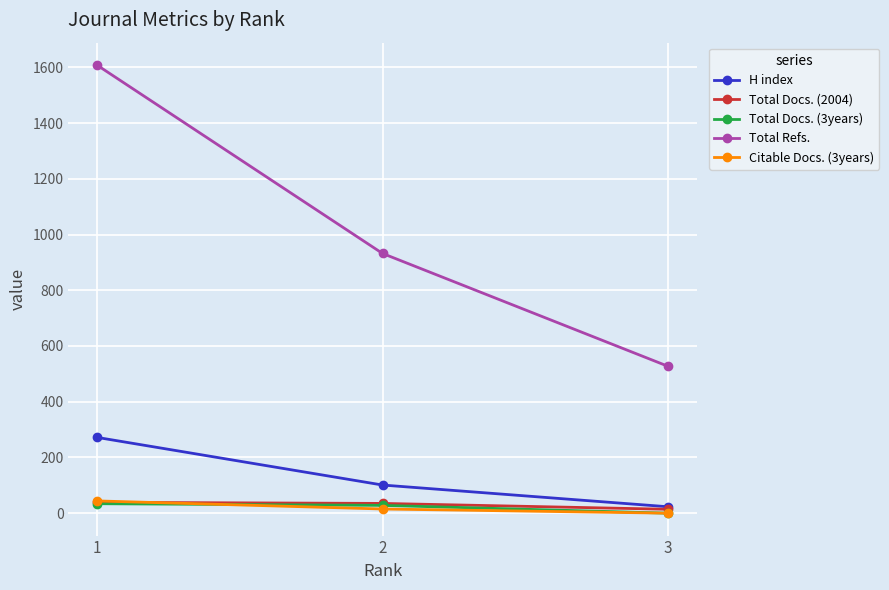

Which series has the largest total across all categories?

Total Refs.